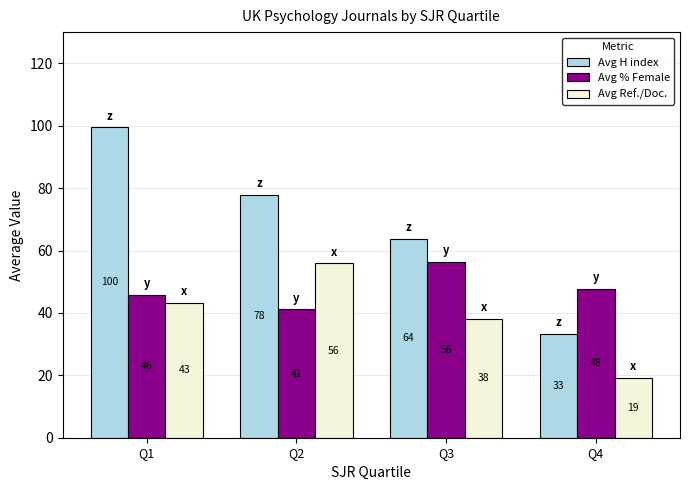

Does the chart contain any negative values?

No